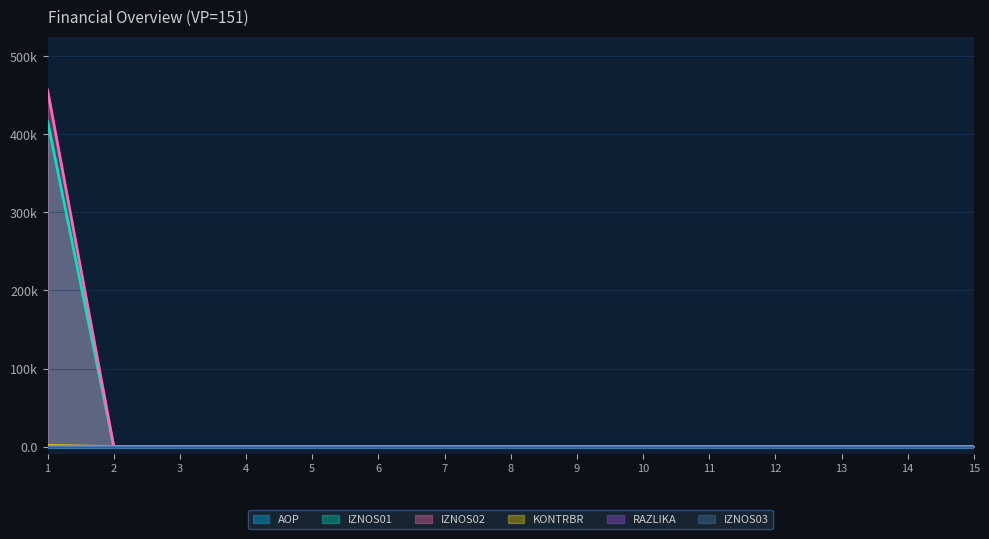

At which category does the chart reach its minimum across all series?

2